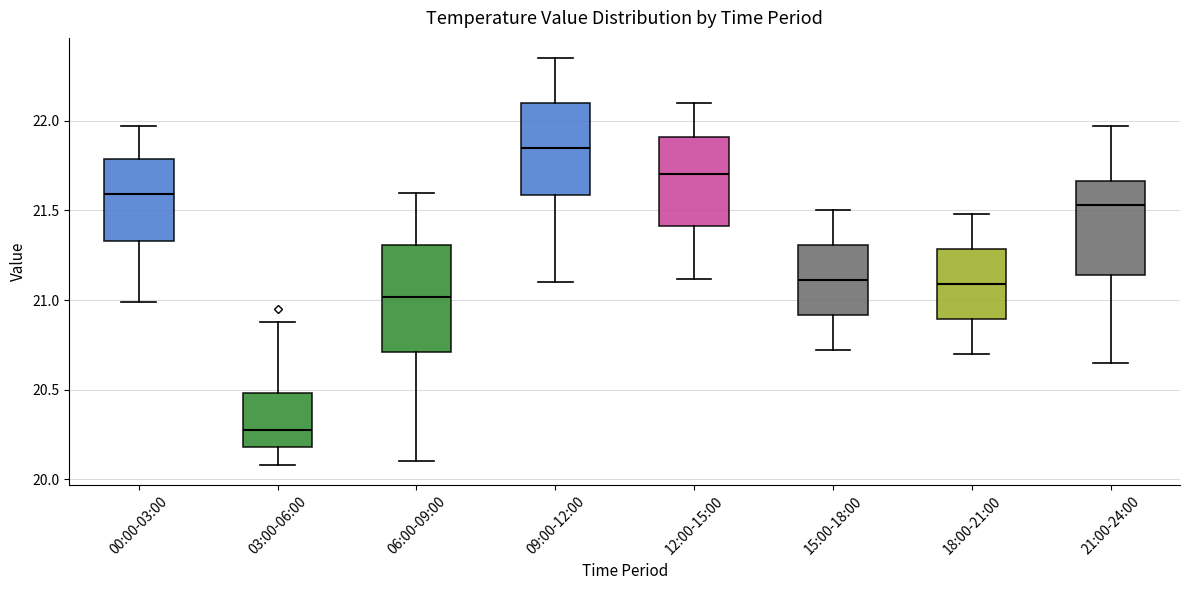

Which box is the tallest, from its lower edge to its upper edge?

06:00-09:00